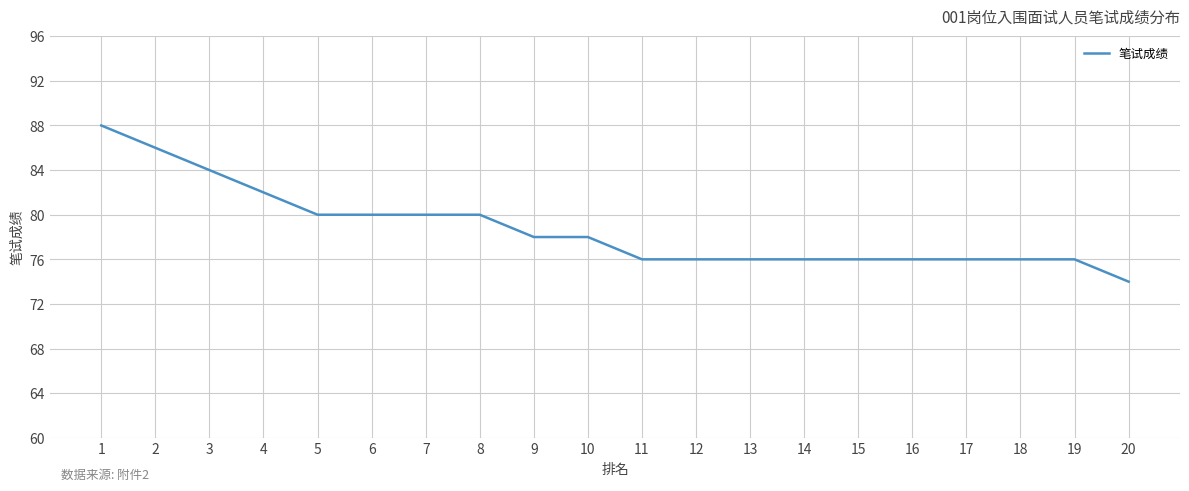

Count the number of data series in this chart.

1